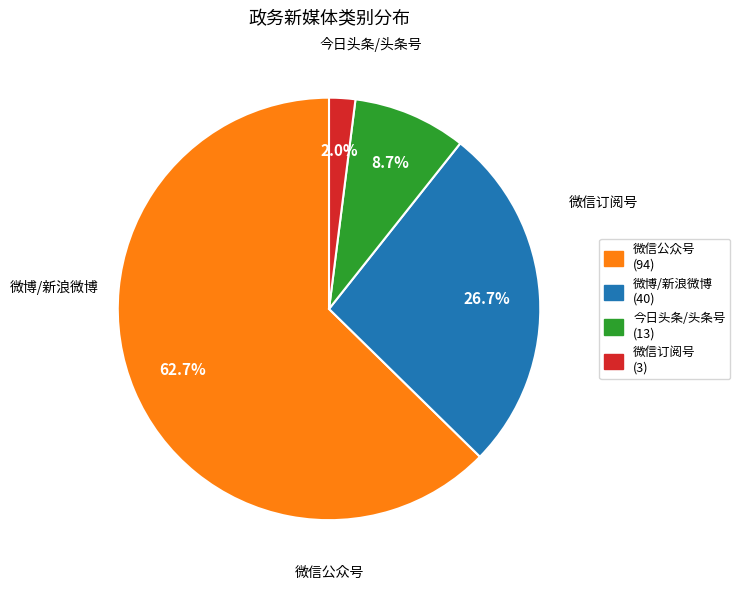

Count the number of slices in the pie.

4